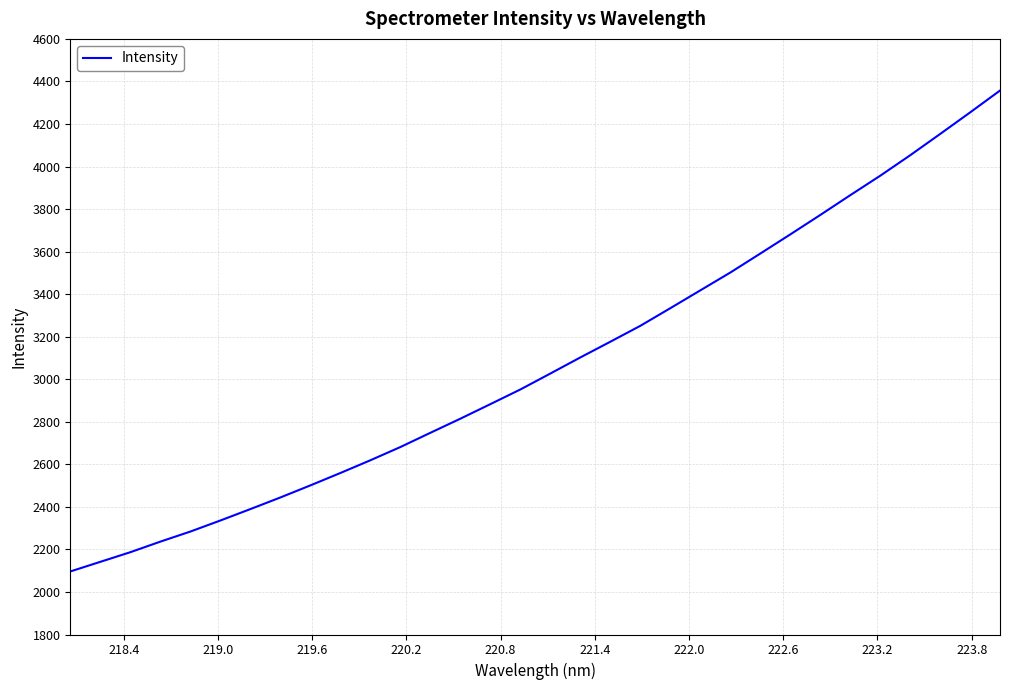

How many values are below 3027?

16